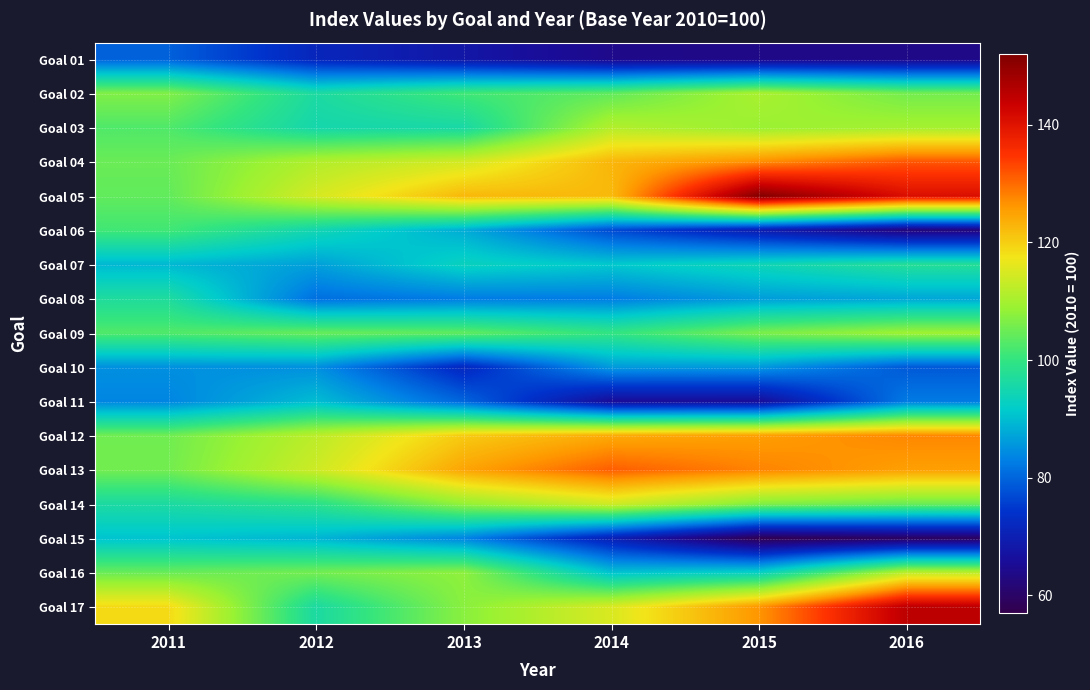

Count the number of categories in the chart.

6